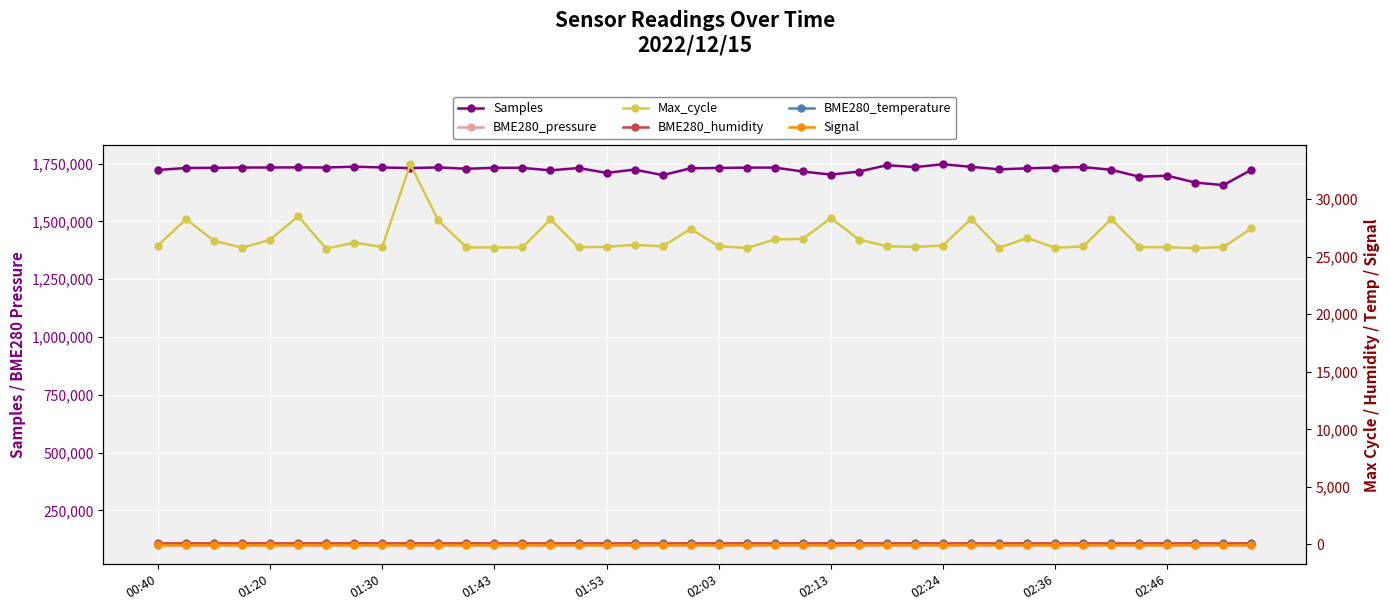

Rank the series by their maximum value, from highest to lowest.

Samples, BME280_pressure, Max_cycle, BME280_humidity, BME280_temperature, Signal